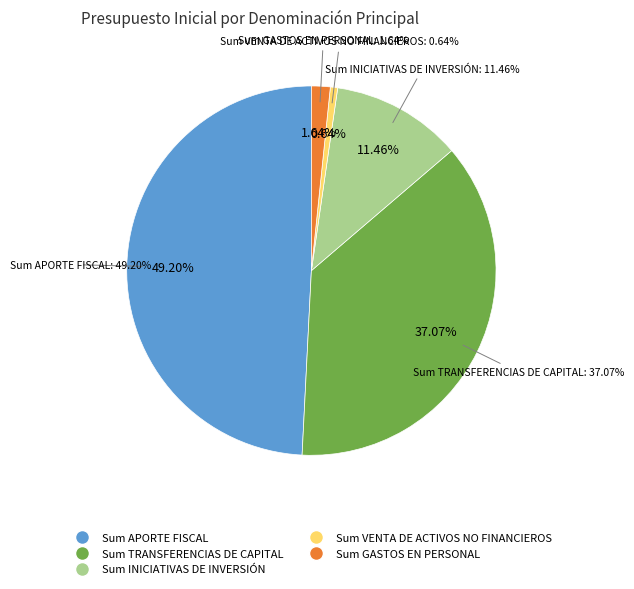

Which slice is the largest?

APORTE FISCAL